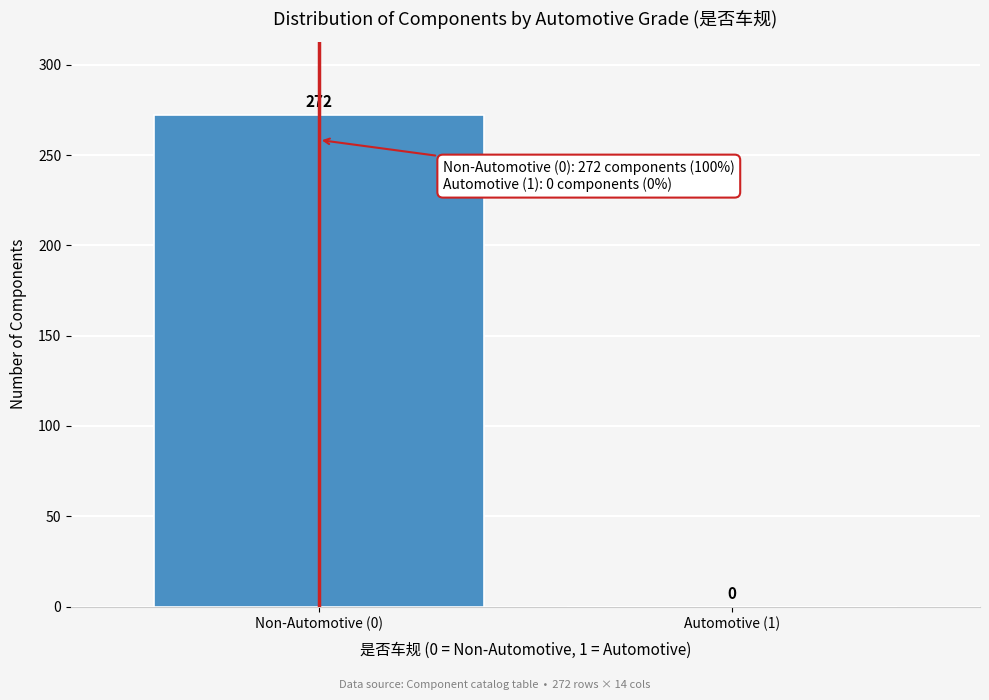

Reading right to left, extract all data points from this chart.

Automotive (1)=0	Non-Automotive (0)=272